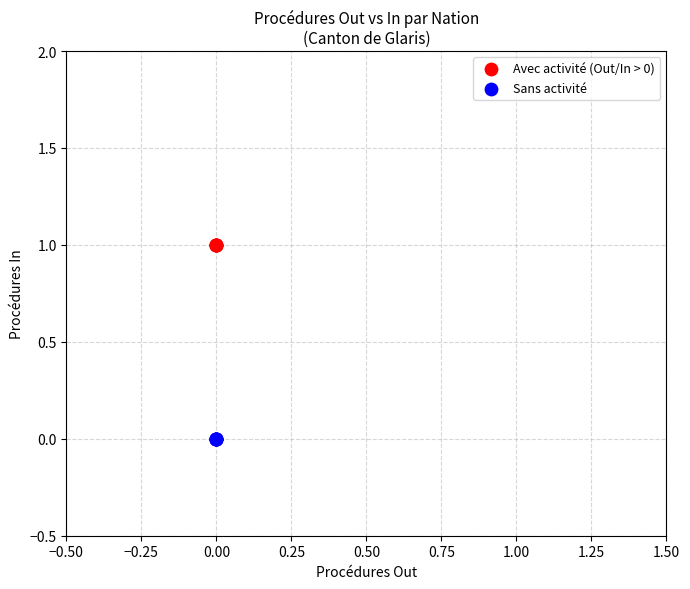

Which series reaches the maximum Y coordinate?

Avec activité (Out/In > 0)